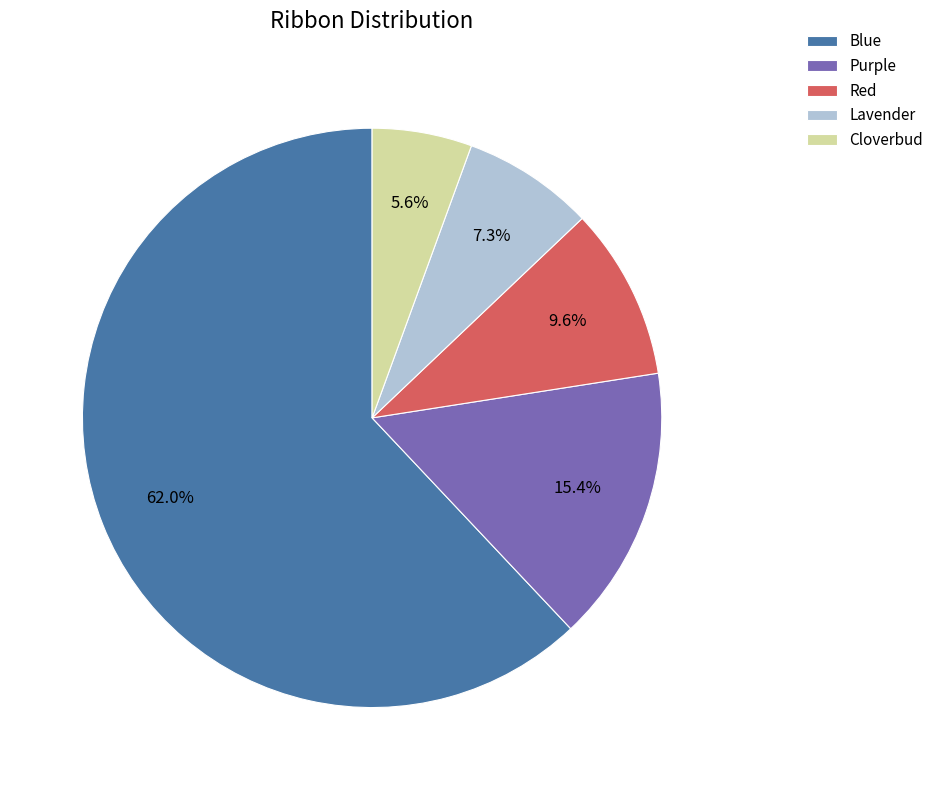

Rank the categories by value from lowest to highest.

Cloverbud, Lavender, Red, Purple, Blue